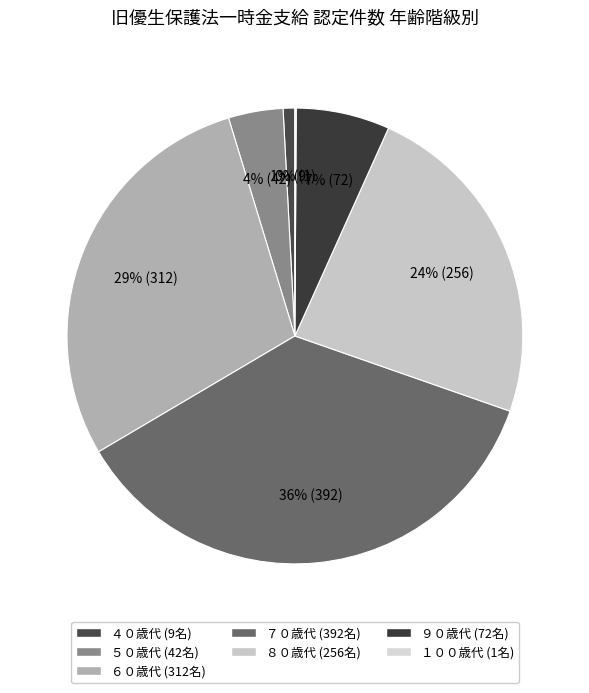

Which has a higher value, ５０歳代 or ６０歳代?

６０歳代